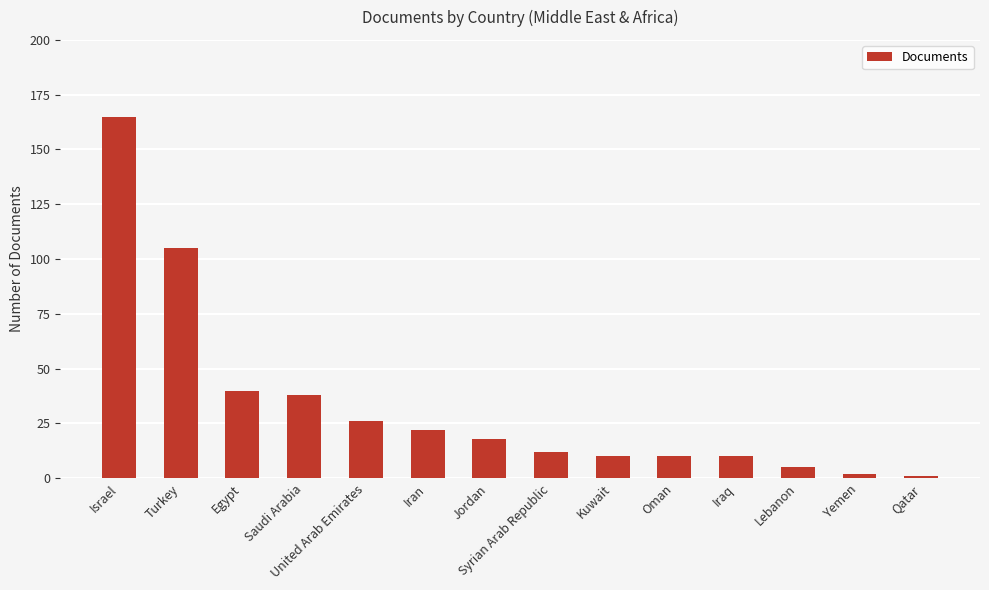

Reading right to left, extract all data points from this chart.

Qatar=1	Yemen=2	Lebanon=5	Iraq=10	Oman=10	Kuwait=10	Syrian Arab Republic=12	Jordan=18	Iran=22	United Arab Emirates=26	Saudi Arabia=38	Egypt=40	Turkey=105	Israel=165